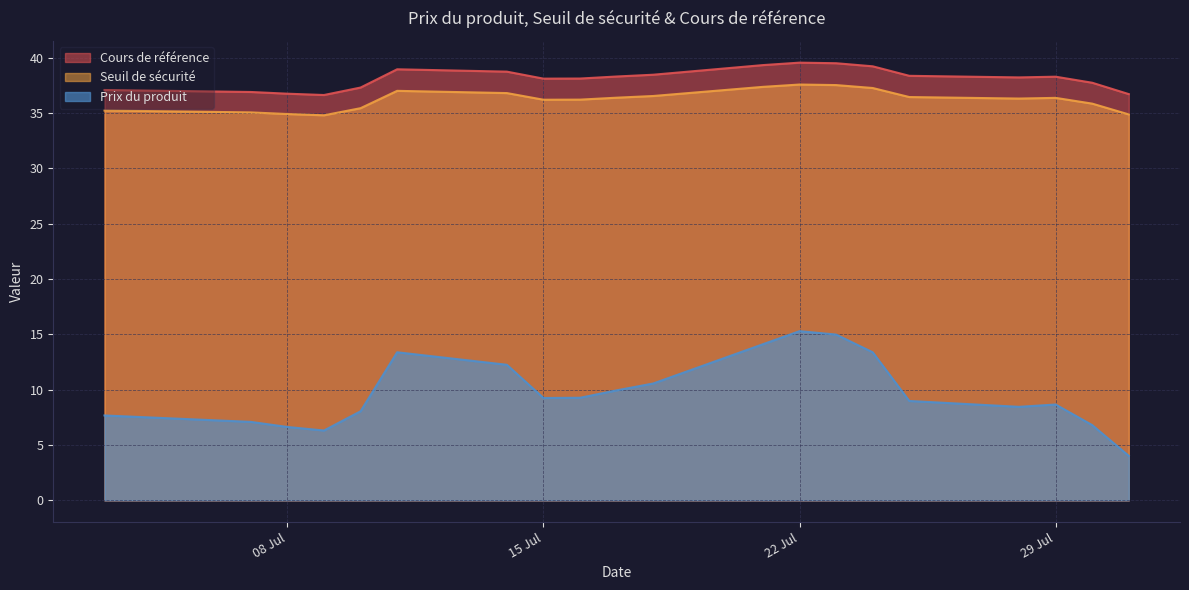

Rank the categories by Cours de référence value from lowest to highest.

2025-07-09, 2025-07-31, 2025-07-08, 2025-07-07, 2025-07-03, 2025-07-10, 2025-07-30, 2025-07-15, 2025-07-16, 2025-07-28, 2025-07-29, 2025-07-17, 2025-07-25, 2025-07-18, 2025-07-14, 2025-07-11, 2025-07-24, 2025-07-21, 2025-07-23, 2025-07-22